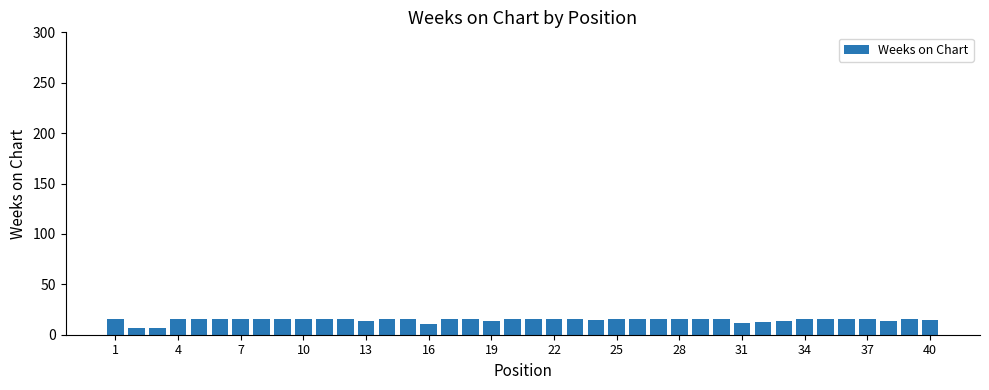

What is the minimum value shown in the chart?

7